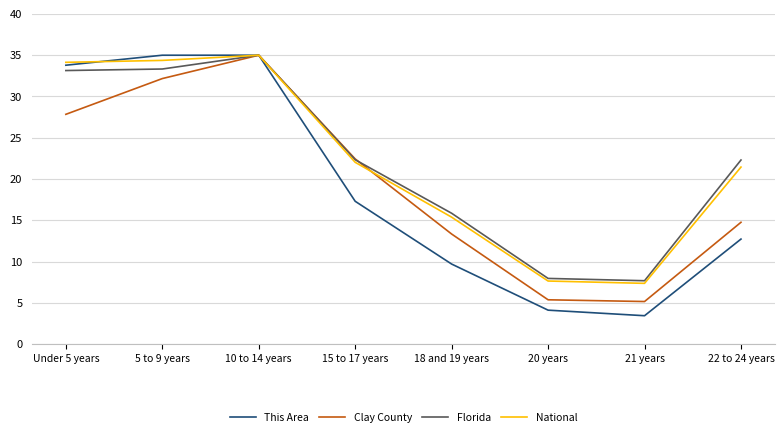

Reading left to right, list all the values displayed in this chart.

This Area: Under 5 years=33.8	5 to 9 years=35.0	10 to 14 years=35.0	15 to 17 years=17.3	18 and 19 years=9.7	20 years=4.1	21 years=3.4	22 to 24 years=12.7
Clay County: Under 5 years=27.8	5 to 9 years=32.2	10 to 14 years=35.0	15 to 17 years=22.4	18 and 19 years=13.3	20 years=5.4	21 years=5.2	22 to 24 years=14.8
Florida: Under 5 years=33.1	5 to 9 years=33.3	10 to 14 years=35.0	15 to 17 years=22.3	18 and 19 years=15.8	20 years=8.0	21 years=7.7	22 to 24 years=22.3
National: Under 5 years=34.1	5 to 9 years=34.4	10 to 14 years=35.0	15 to 17 years=22.0	18 and 19 years=15.4	20 years=7.6	21 years=7.4	22 to 24 years=21.4